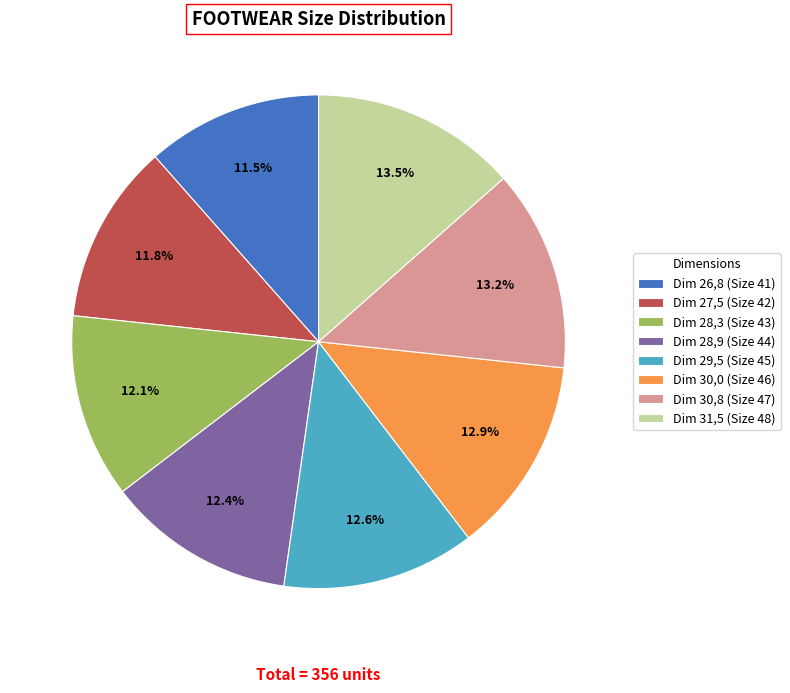

How many segments does this pie chart have?

8